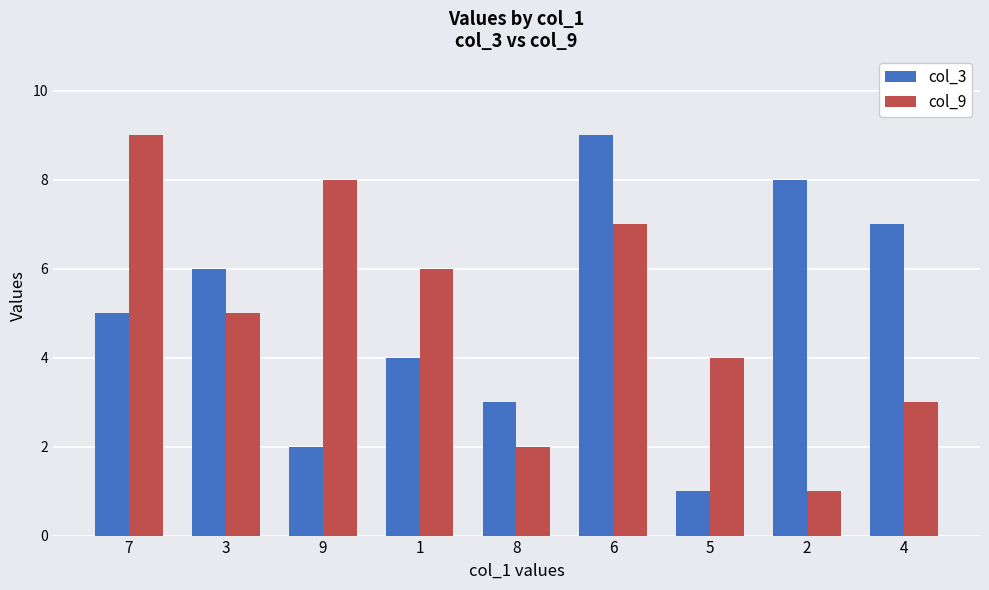

At 9, list the series in order from smallest to largest.

col_3, col_9